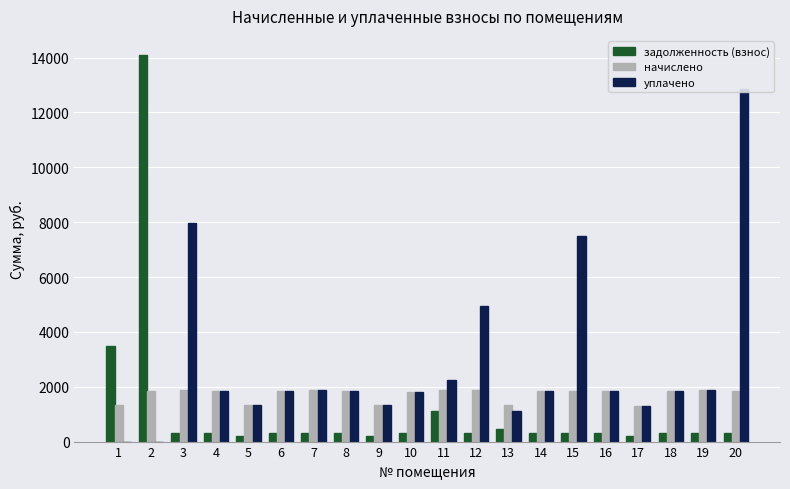

What is the value of the задолженность (взнос) bar at the 12th from the left?

314.6